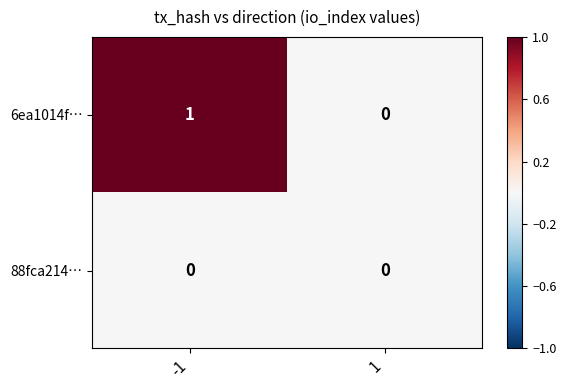

Between -1 and 1, which series saw the biggest shift?

6ea1014f…